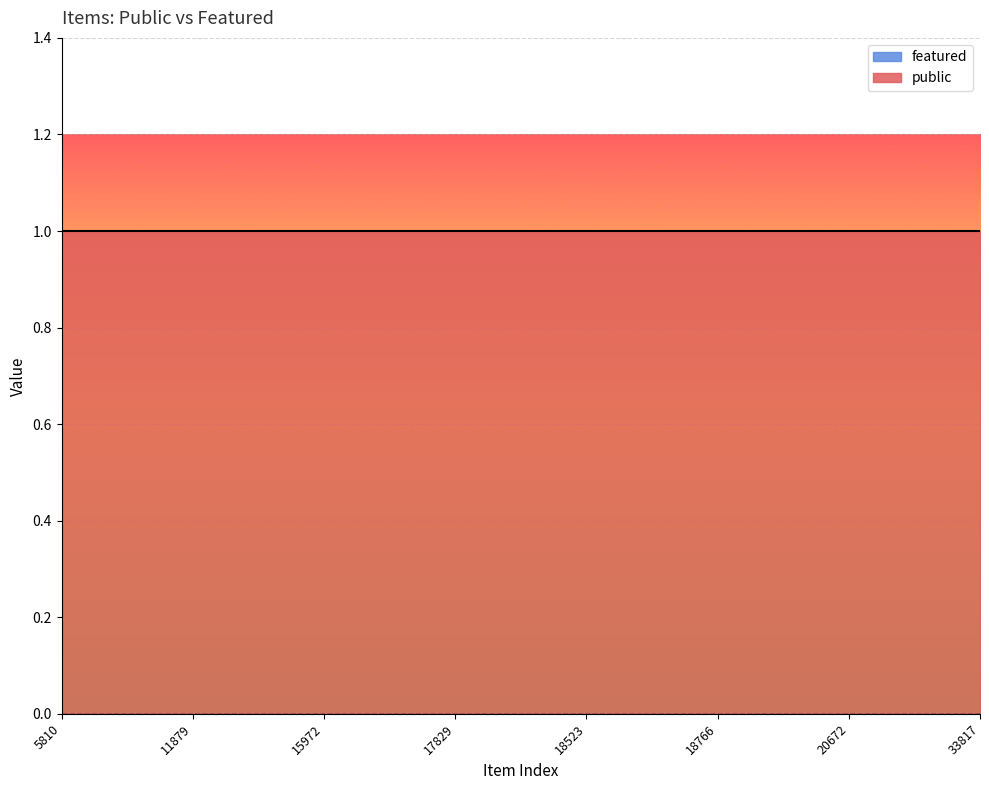

At how many categories does at least one series exceed 0?

22